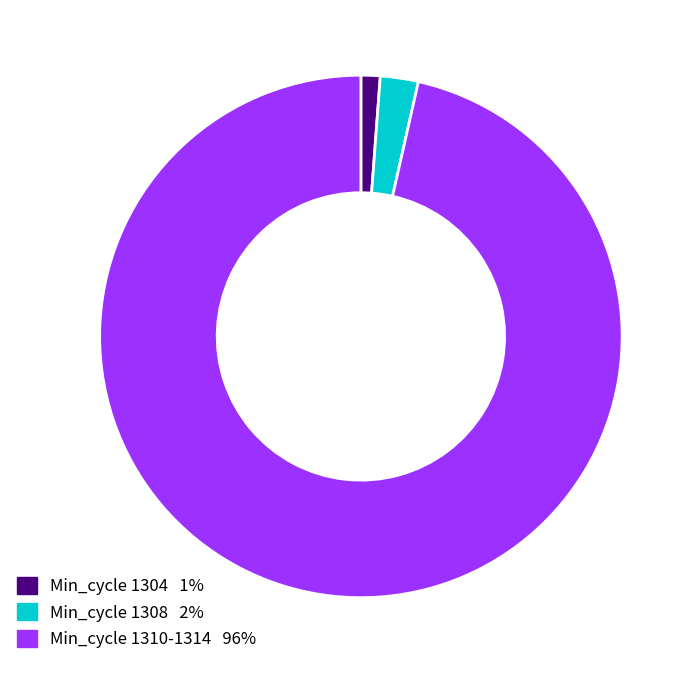

Is there a majority slice in this chart?

Yes